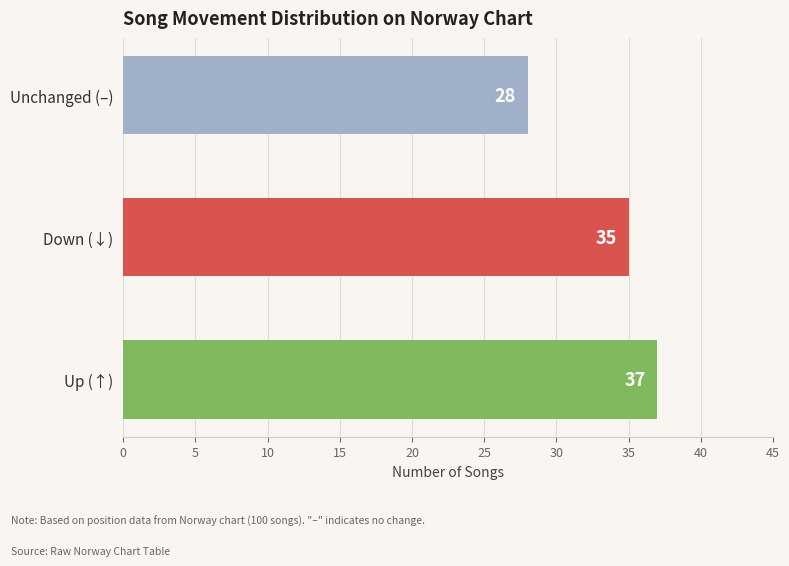

At which category does the chart reach its minimum across all series?

Unchanged (–)